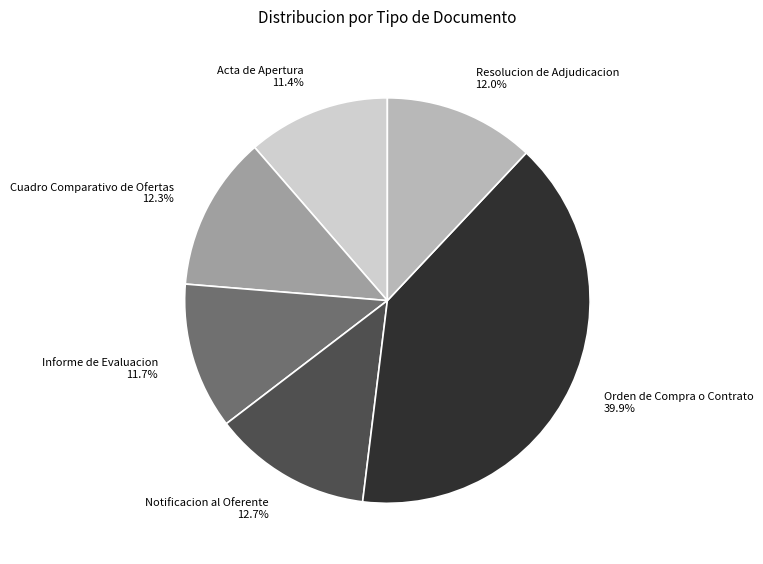

Which category has the biggest portion of the pie?

Orden de Compra o Contrato